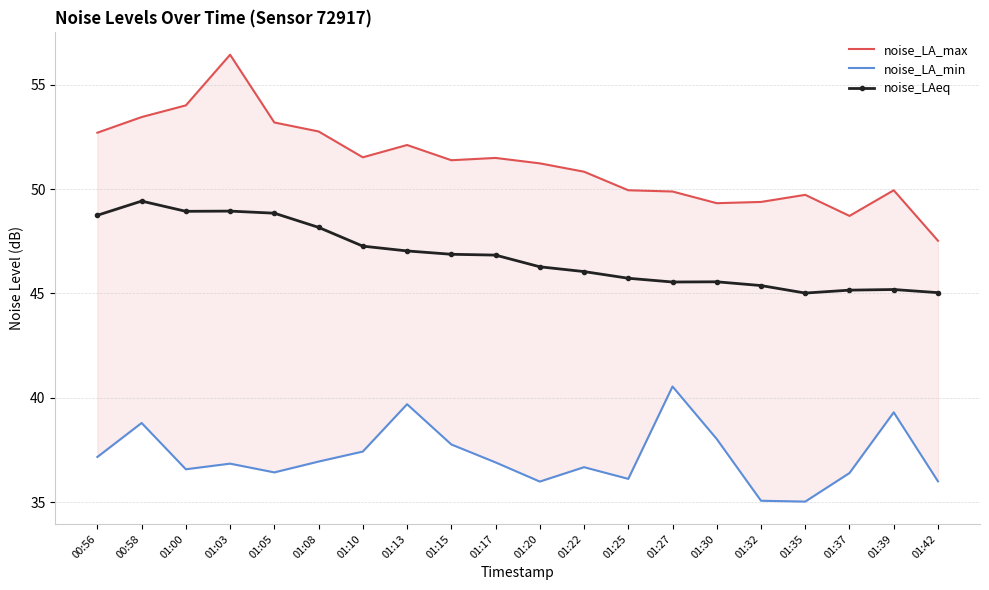

What is the difference between the noise_LA_min values at 01:08 and 00:56?

0.2